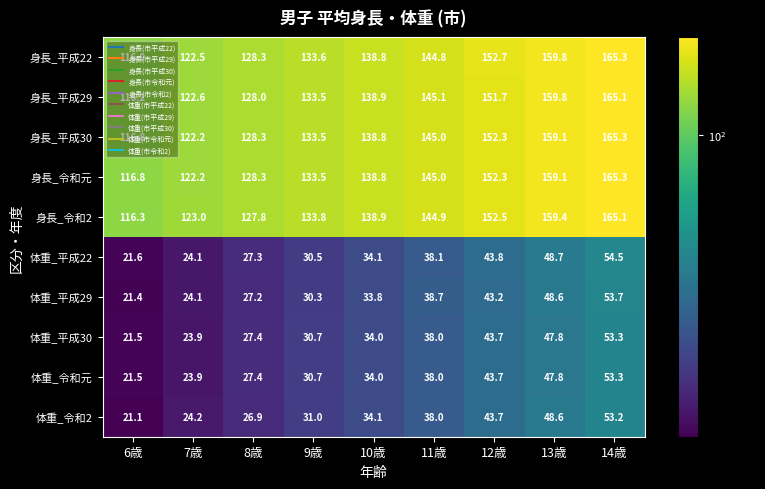

At which label does 身長_平成22 reach its minimum?

6歳